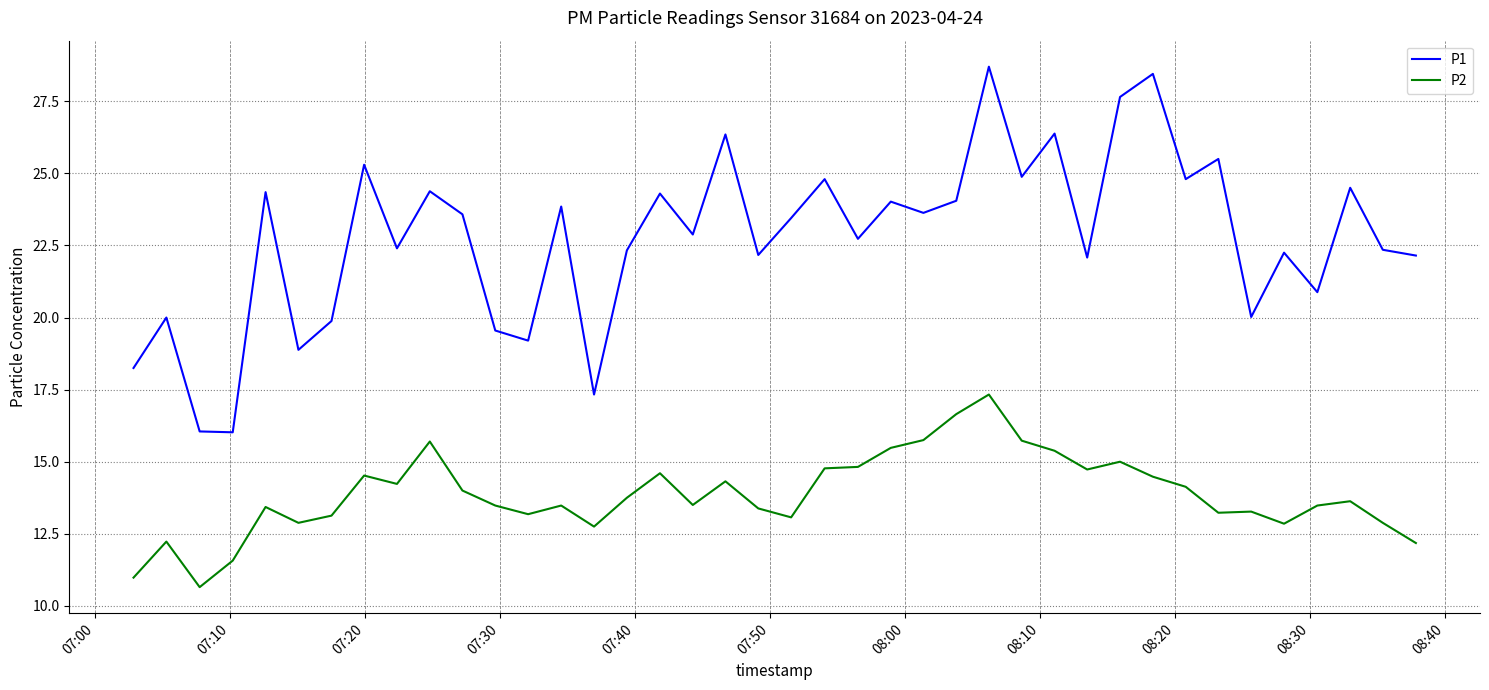

Which series has the widest spread of values?

P1